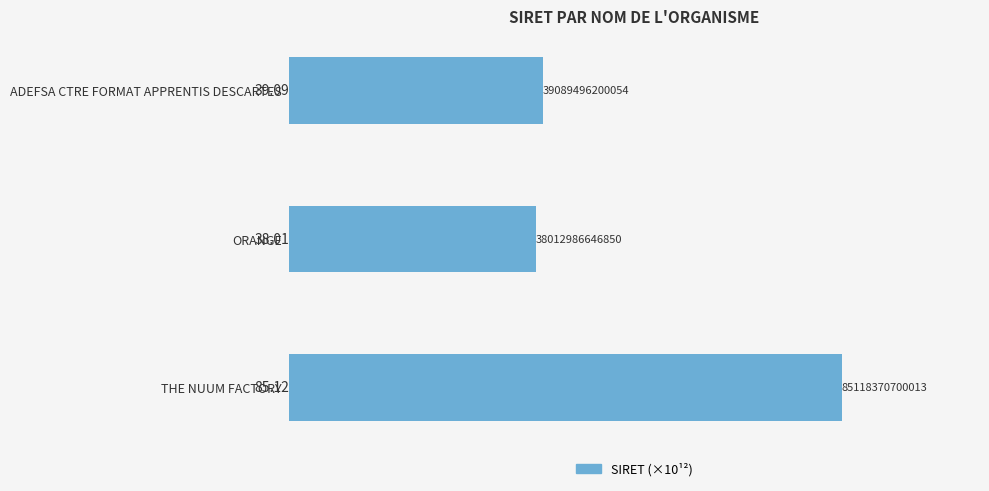

Which has a higher value, ADEFSA CTRE FORMAT APPRENTIS DESCARTES or THE NUUM FACTORY?

THE NUUM FACTORY